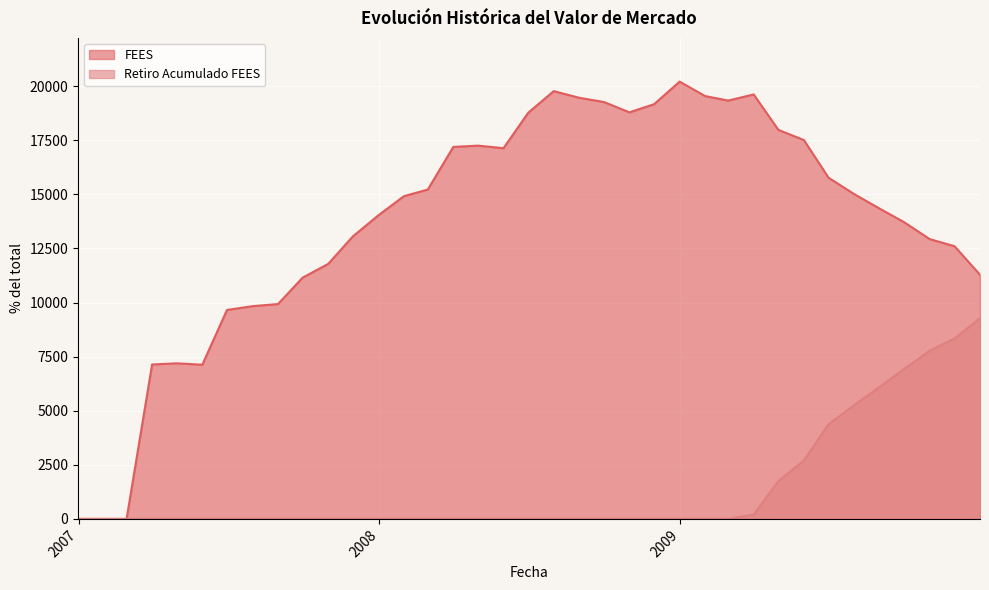

Count the number of categories in the chart.

37